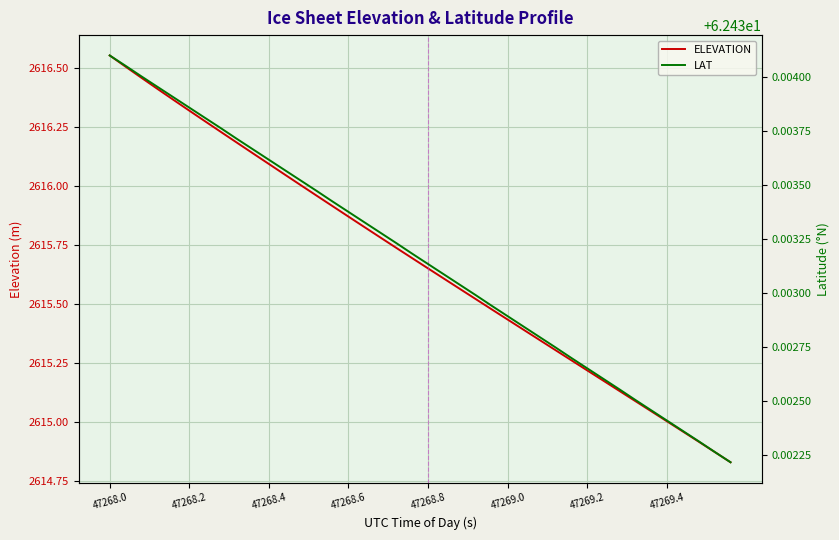

Which has a higher value, 47268.4 or 33?

47268.4